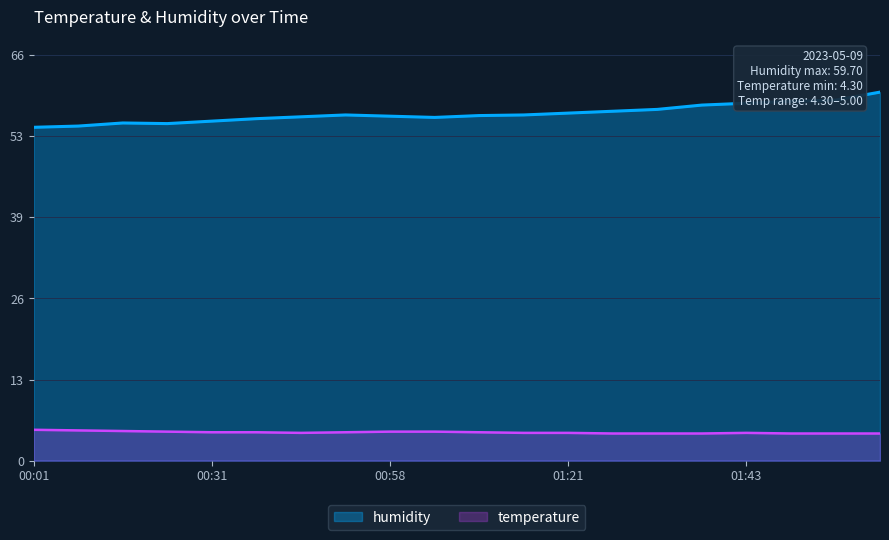

Which has a higher value, 01:28 or 01:05?

01:05